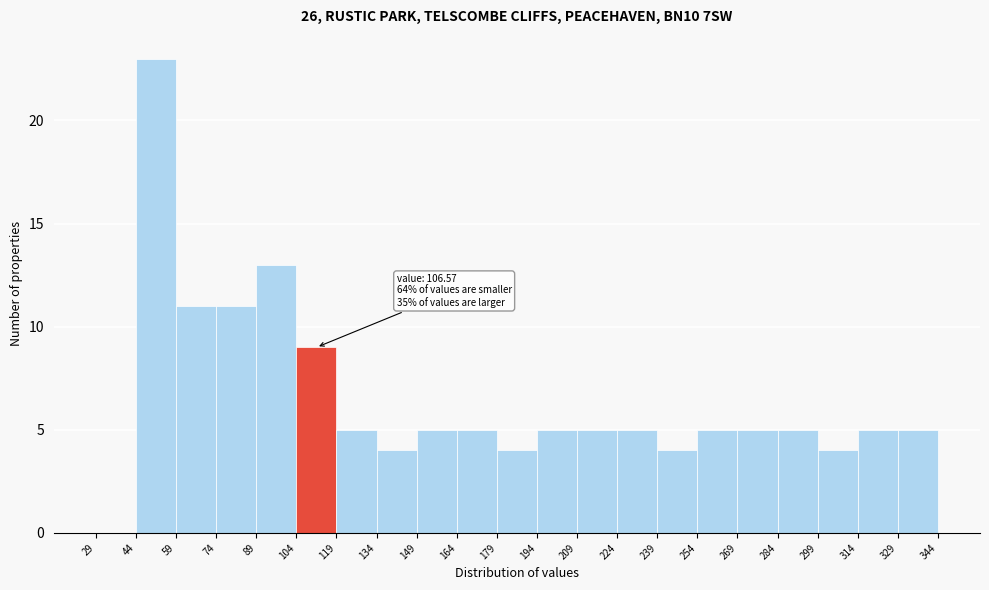

Which range on the x-axis has the tallest bar?

44 to 59